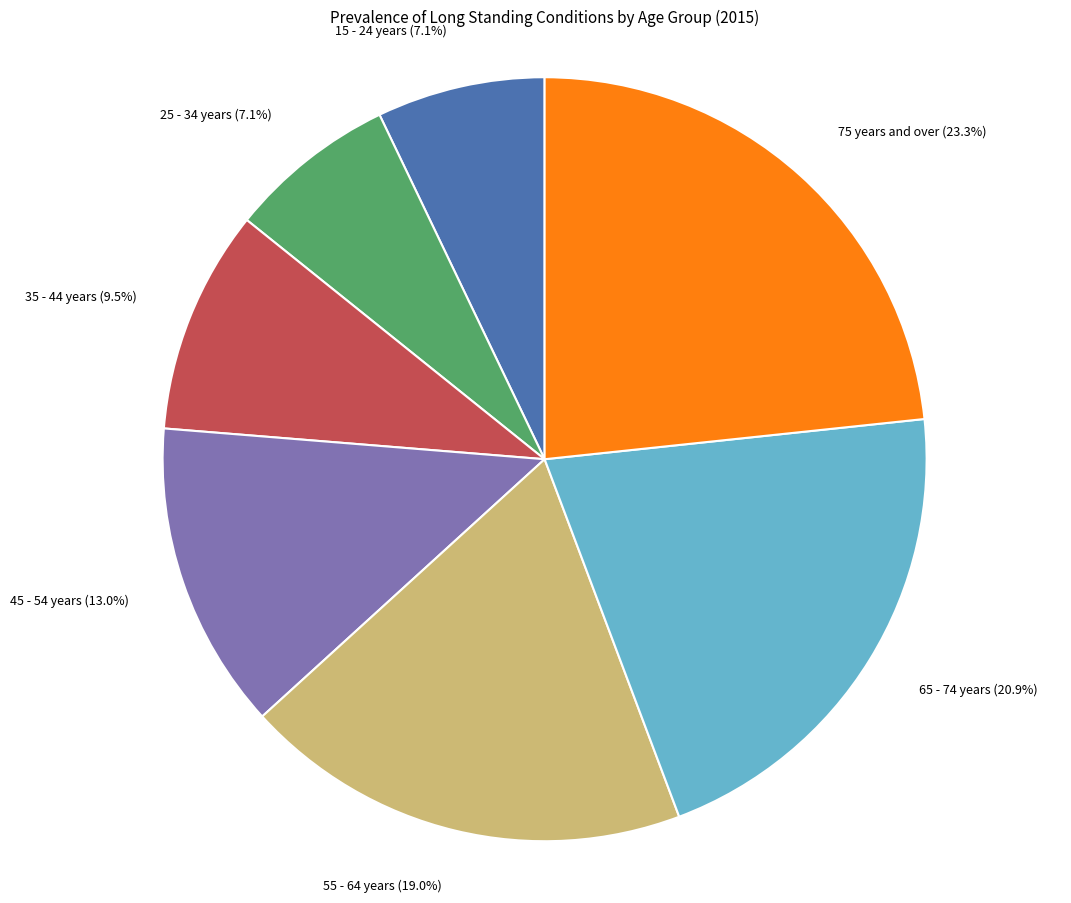

How many slices are in this pie chart?

7